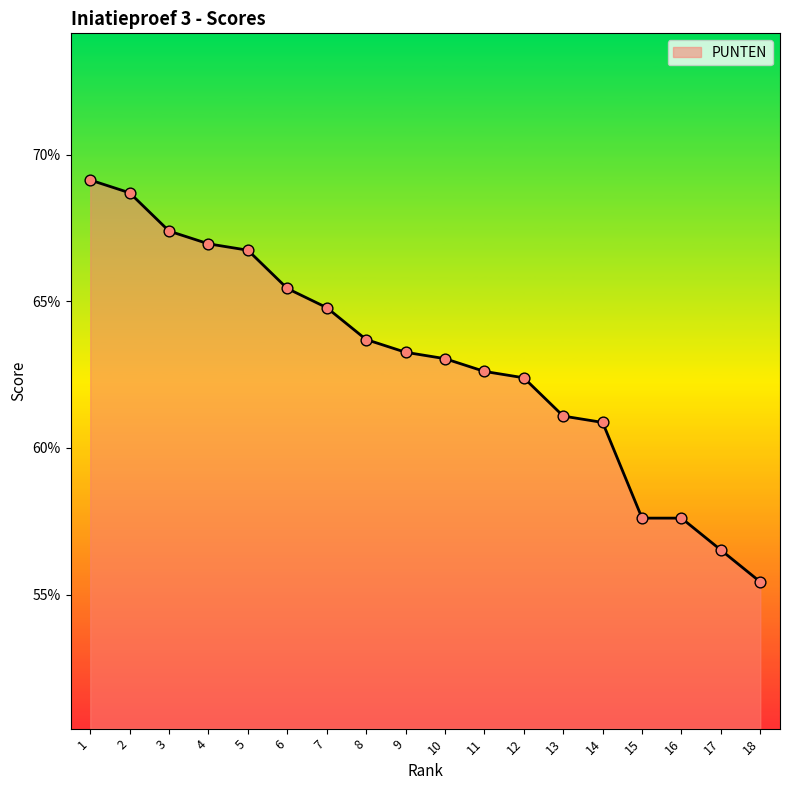

Is this an area chart (filled region under the line)?

Yes